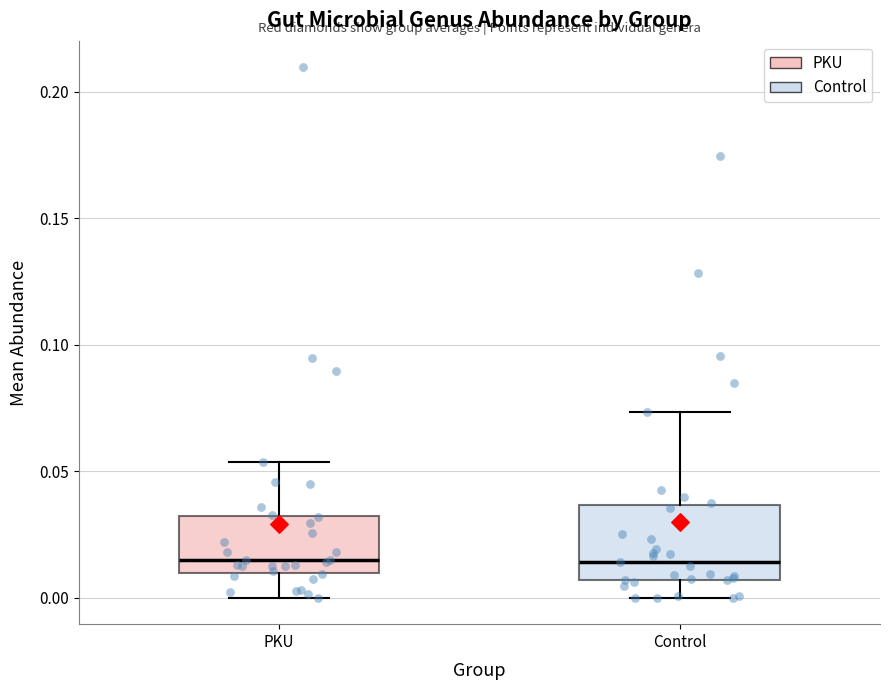

Reading left to right, read every box against the y-axis: the position of its median line, the range the box covers, and the ends of its whiskers. The values are not printed on the chart, so give them approximately, as read against the axis.

PKU: median 0.015, box 0.010 to 0.030, whiskers 0.000 to 0.055
Control: median 0.015, box 0.005 to 0.035, whiskers 0.000 to 0.075